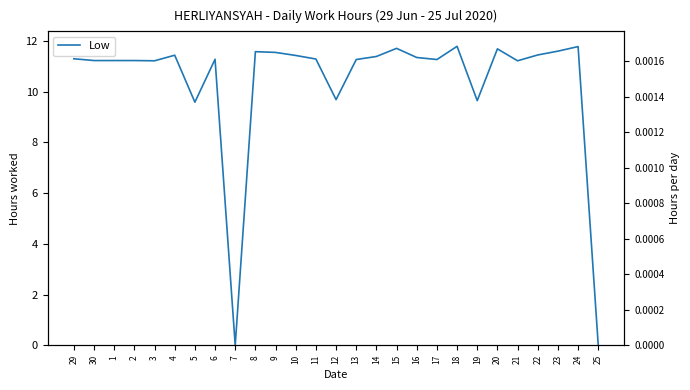

Which category has the highest value across all series?

18